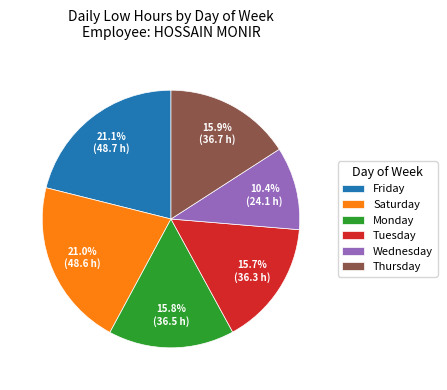

What is the ratio of the value at Friday to the value at Wednesday?

2.0